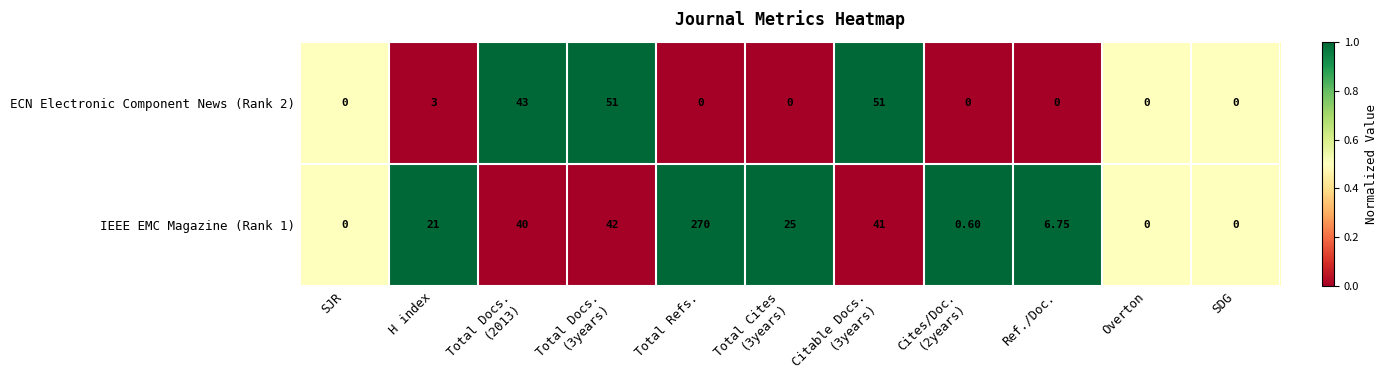

List the series in order of their overall mean, highest first.

IEEE EMC Magazine (Rank 1), ECN Electronic Component News (Rank 2)